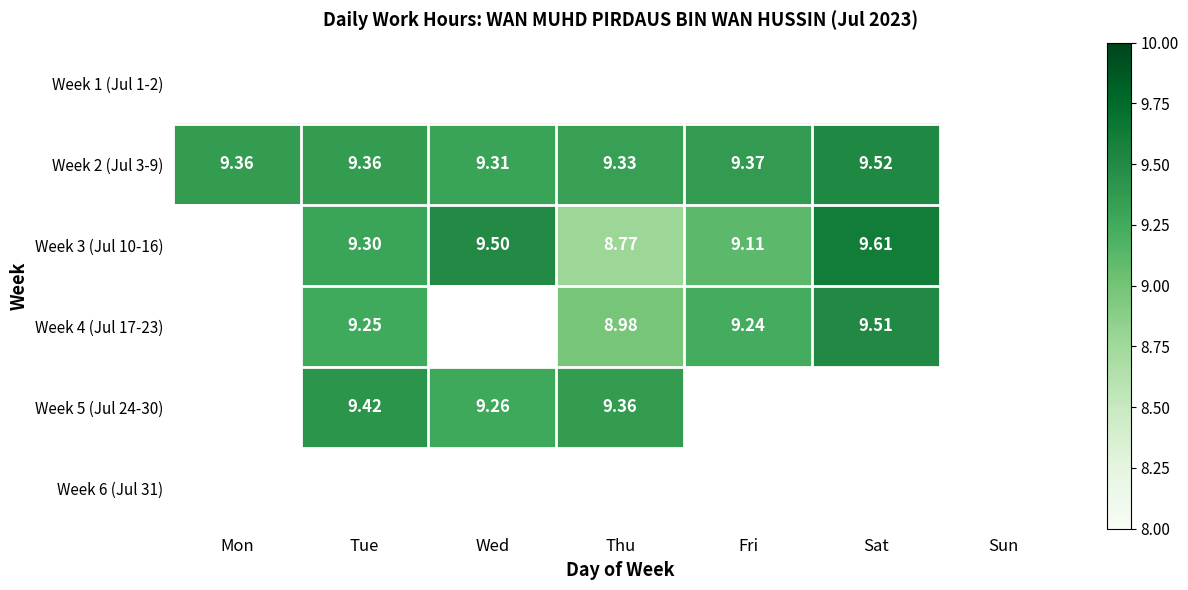

The Week 4 (Jul 17-23) series shows 6.5 at Tue. True or false?

False